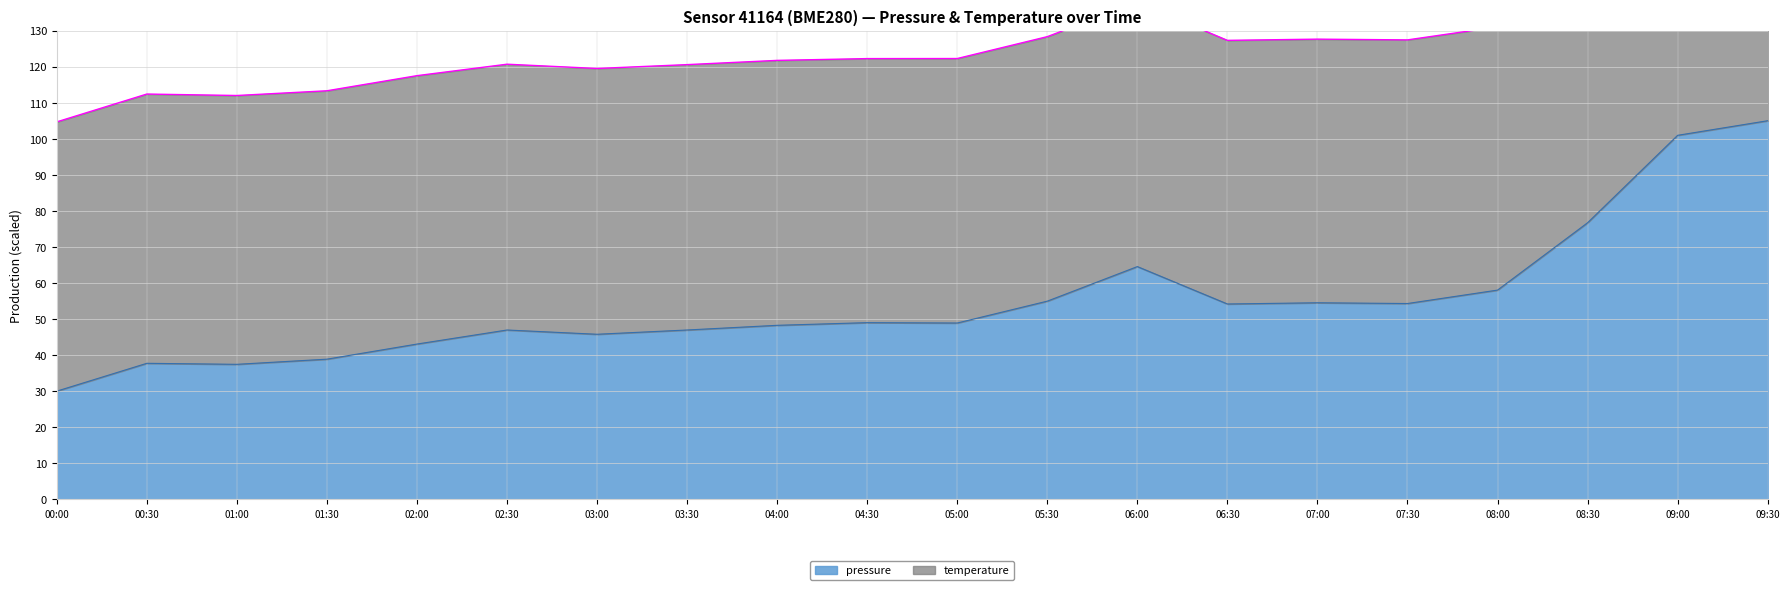

Does the chart display data point markers on the line(s)?

No